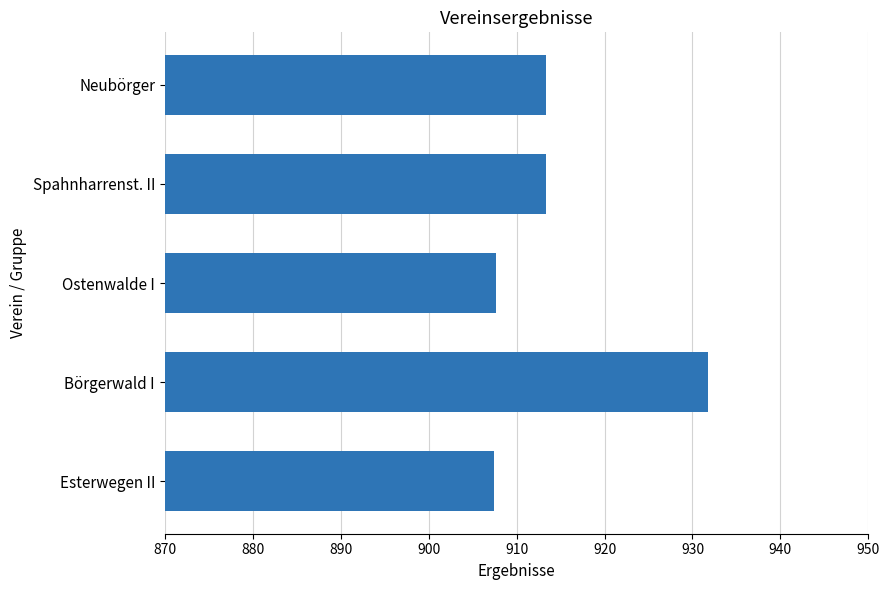

True or false: the data shows 907.4 at Esterwegen II.

True